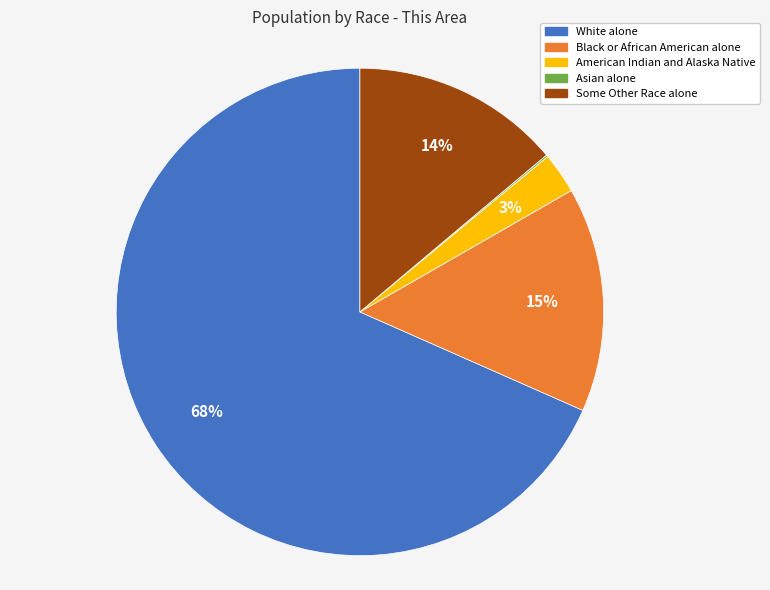

Is there a majority slice in this chart?

Yes